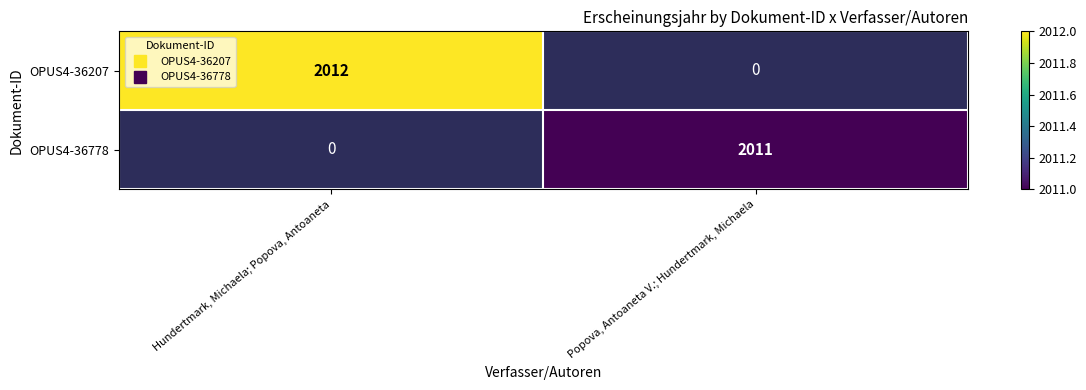

What value does the OPUS4-36778 series have at Popova, Antoaneta V.; Hundertmark, Michaela?

2011.0